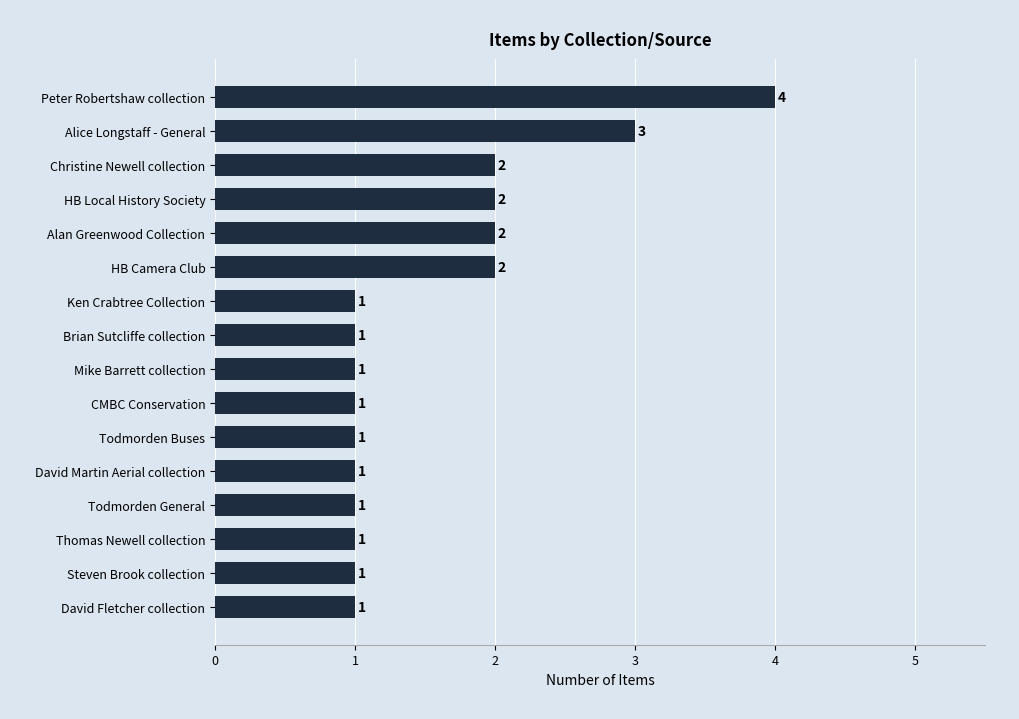

Does the chart contain stacked bars?

No